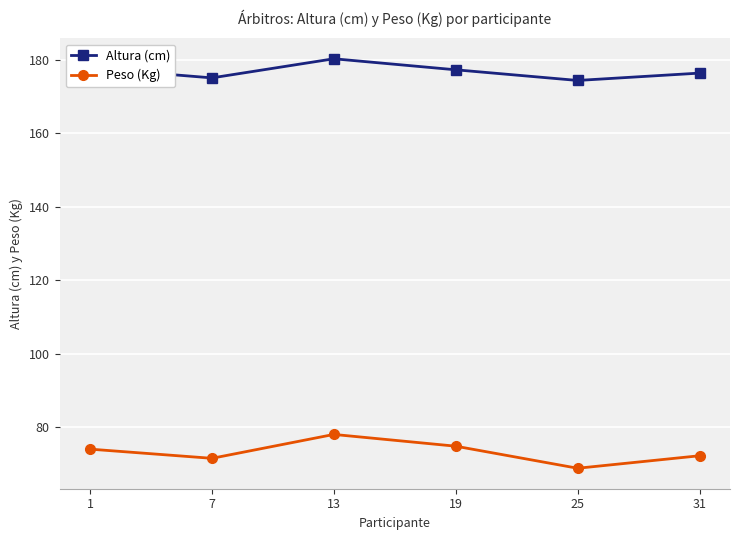

What is the difference between the maximum and minimum values in the Altura (cm) series?

5.9